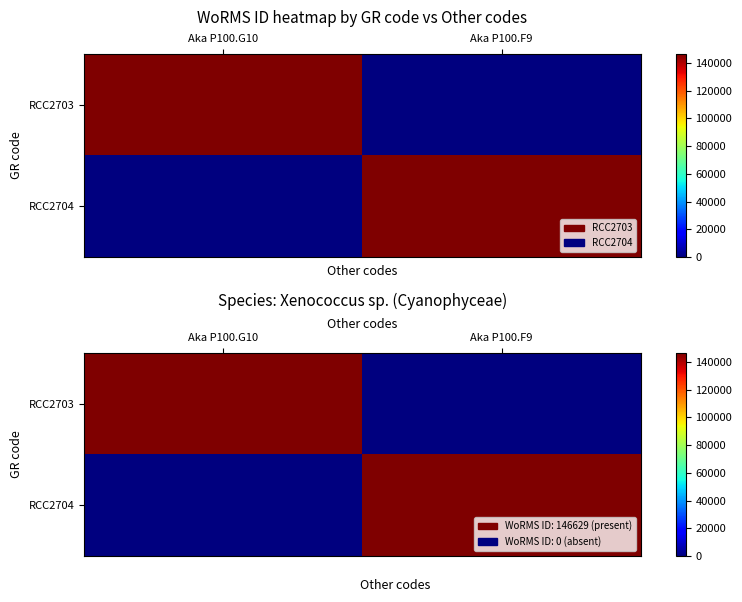

At which category is the sum across all series the highest?

Aka P100.G10